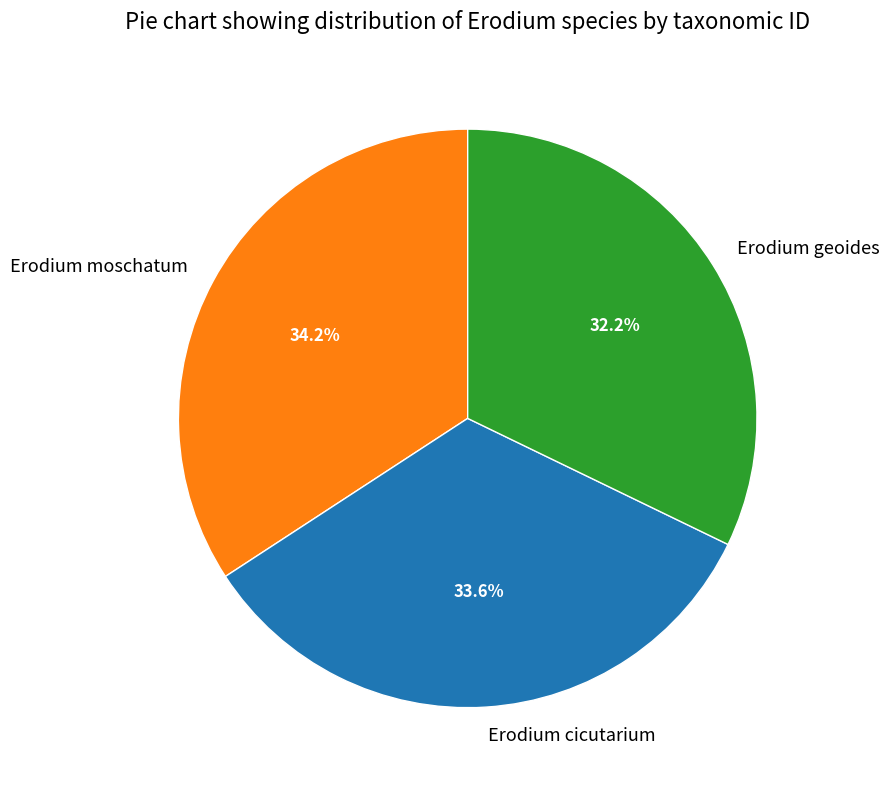

To the nearest percent, what portion does Erodium moschatum represent?

34%